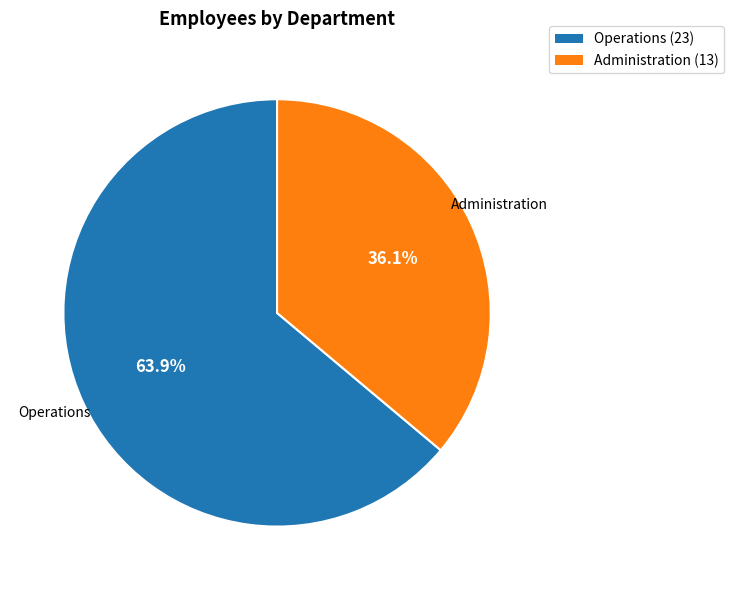

Approximately how many times larger is the value at Administration compared to Operations?

0.6